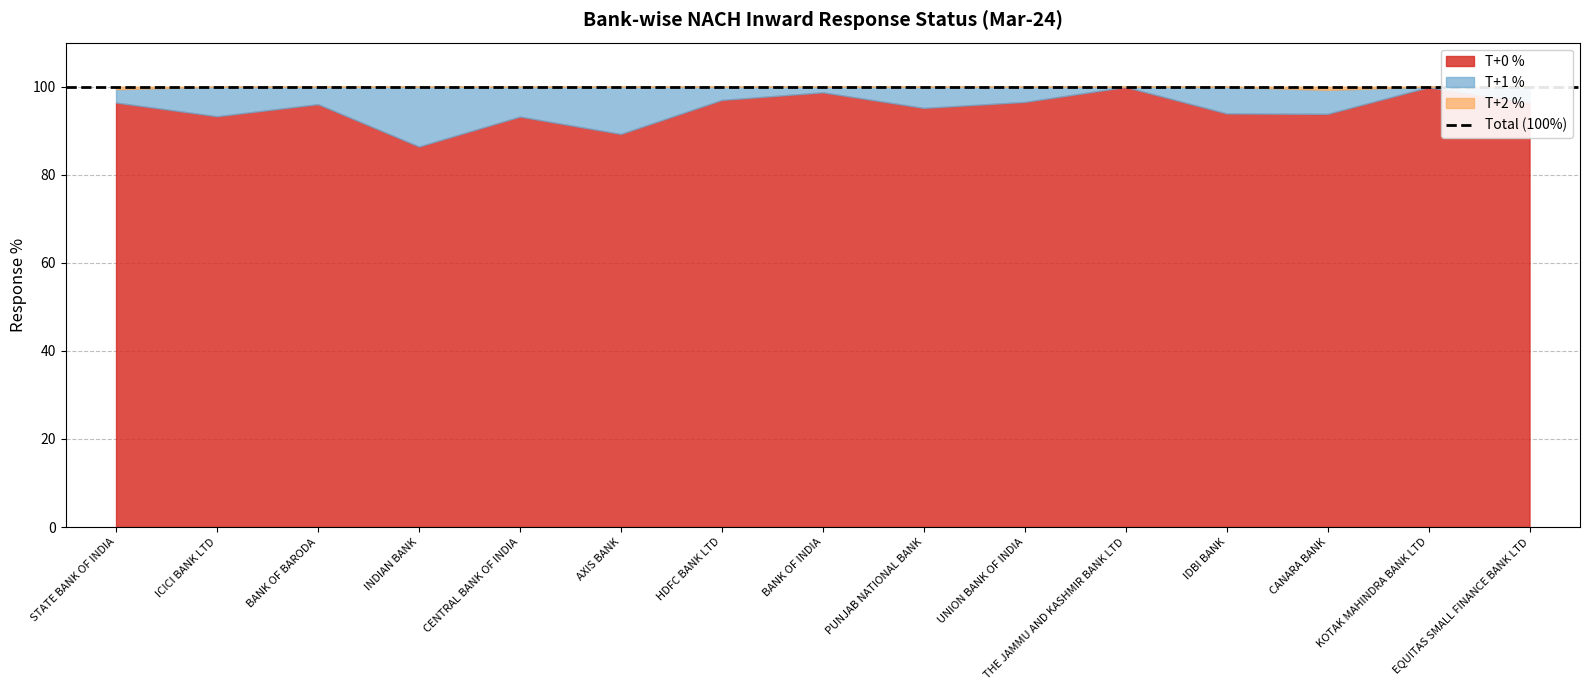

What is the total value across all series at KOTAK MAHINDRA BANK LTD?

100.0